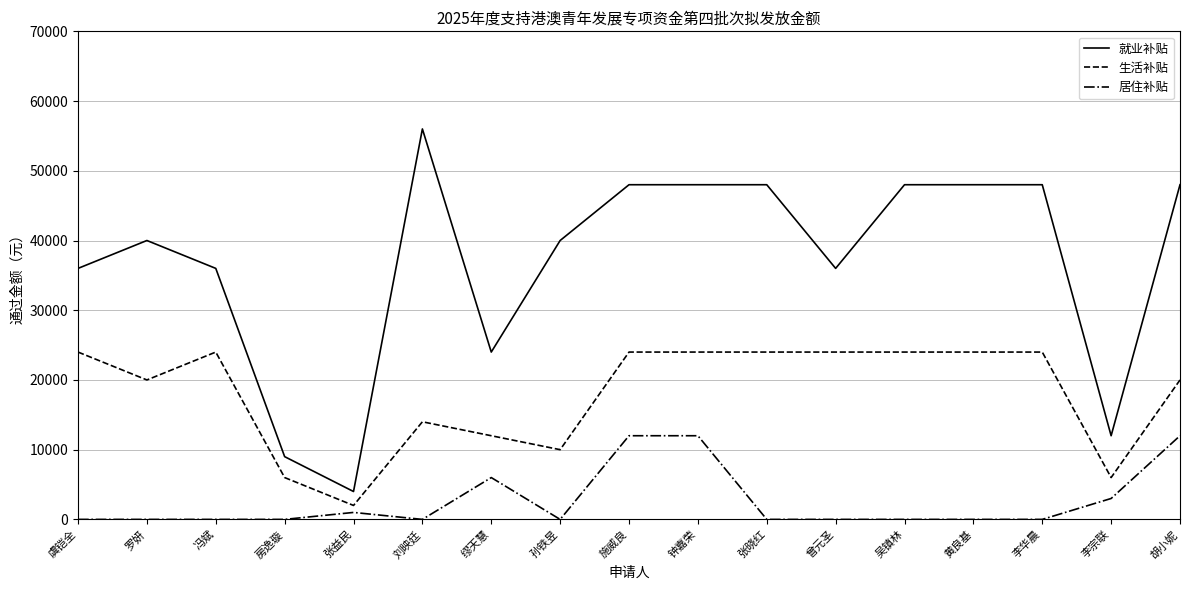

True or false: 居住补贴 has more than 0 points higher than both neighbors.

True